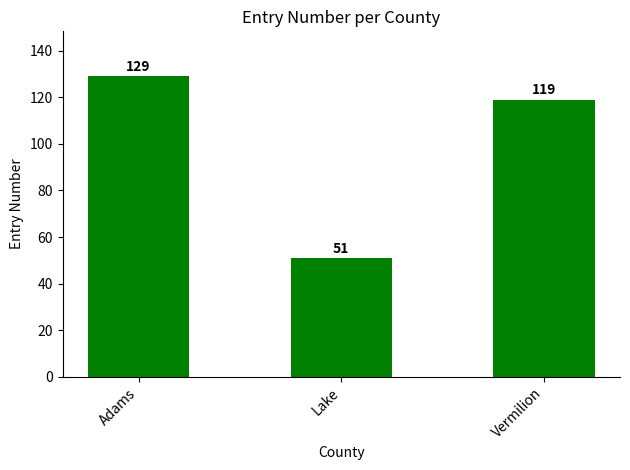

How many data points does each series have?

3